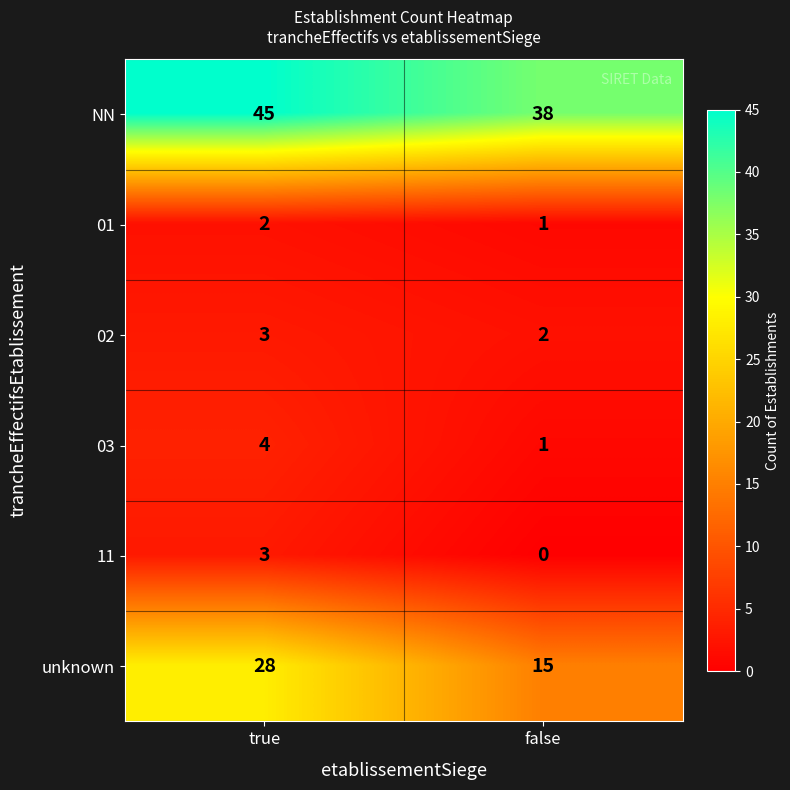

True or false: unknown has a value of 28 at true.

True